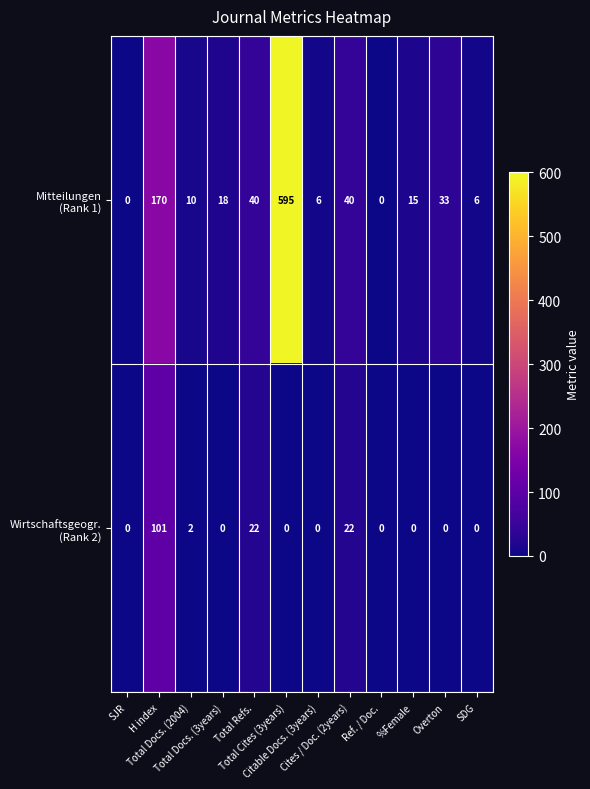

At how many categories does at least one series exceed 546?

1